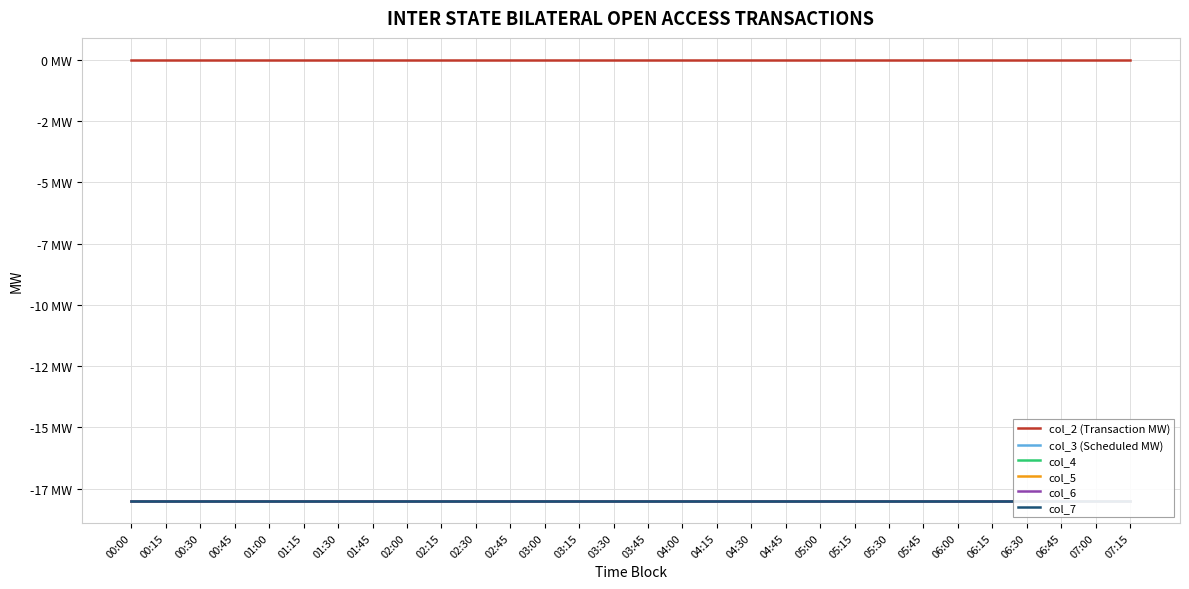

What is the sum of all col_5 values?

-540